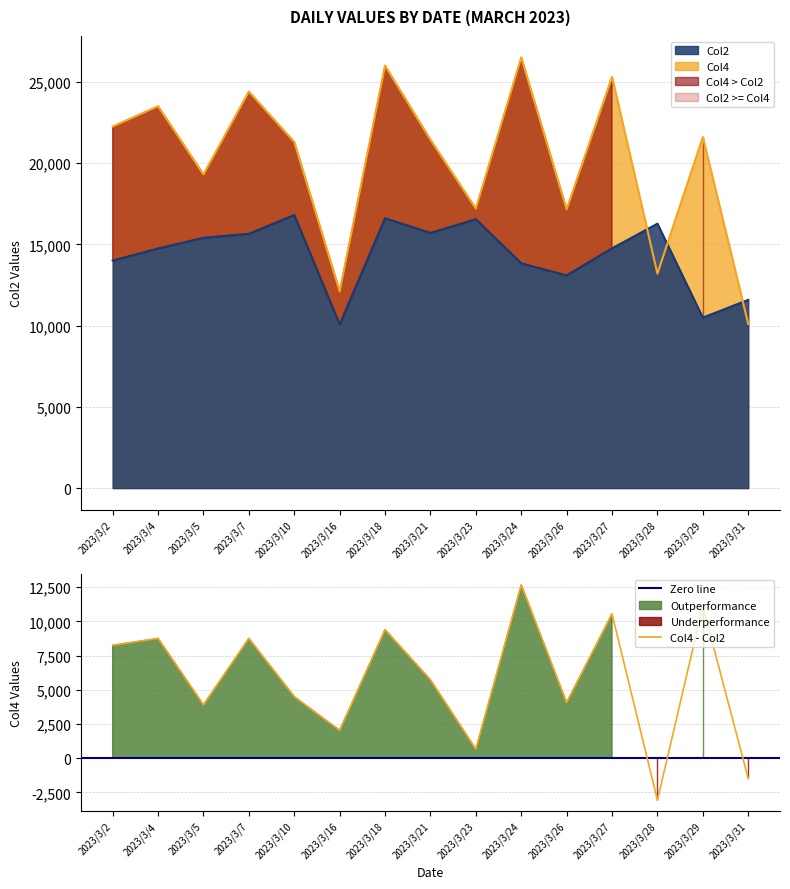

Where do Col4 and Col2 first cross each other?

2023/3/27 and 2023/3/28